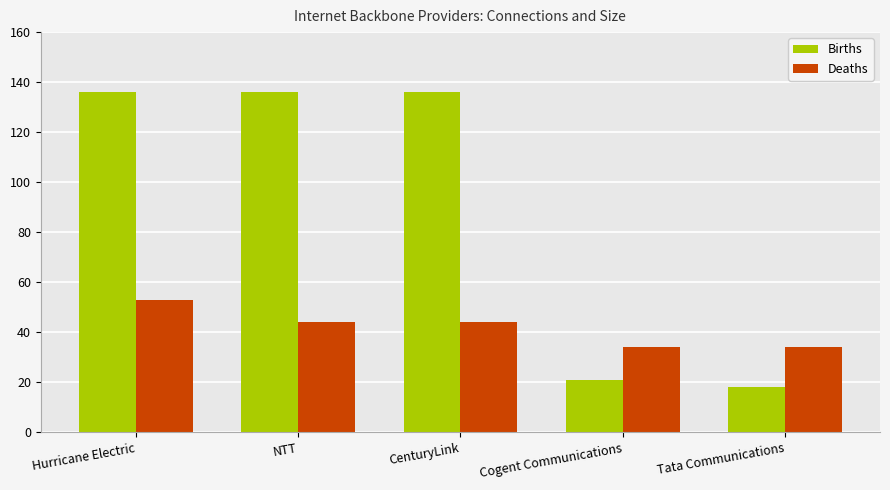

Reading right to left, transcribe all the data shown in this chart.

Births: Tata Communications=18	Cogent Communications=21	CenturyLink=136	NTT=136	Hurricane Electric=136
Deaths: Tata Communications=34	Cogent Communications=34	CenturyLink=44	NTT=44	Hurricane Electric=53